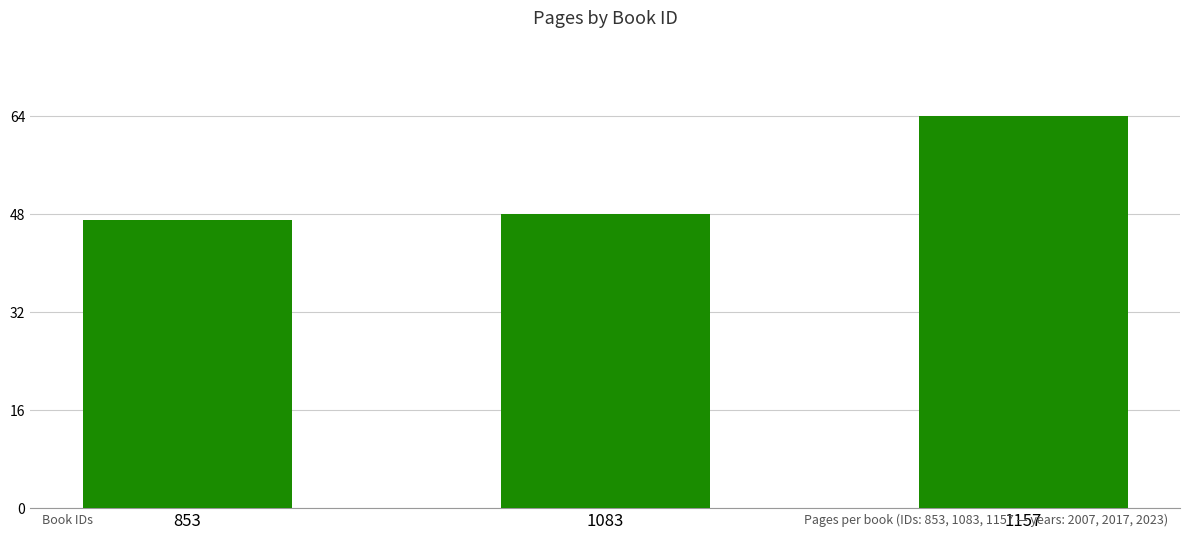

Count the number of data series in this chart.

1